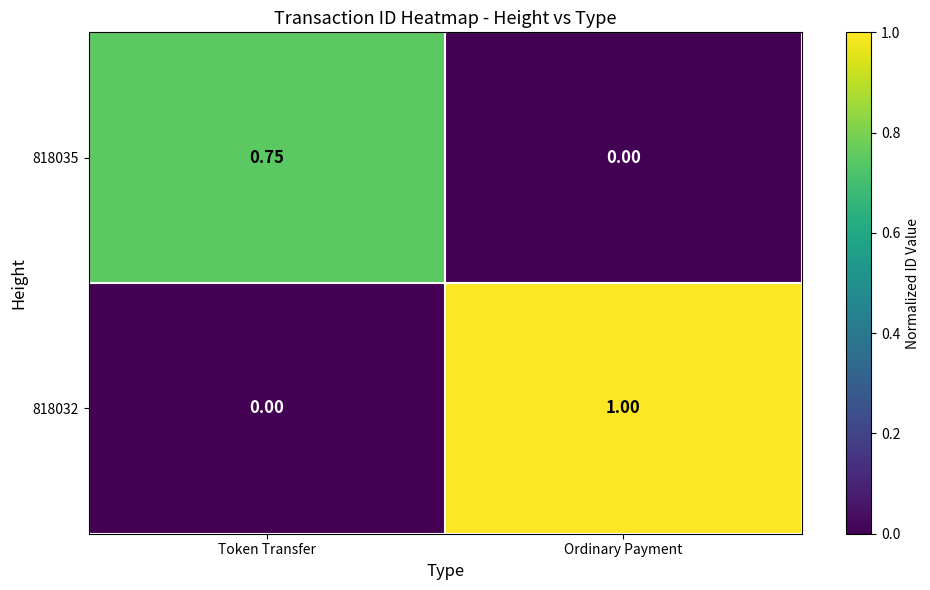

At which category is the sum across all series the highest?

Ordinary Payment